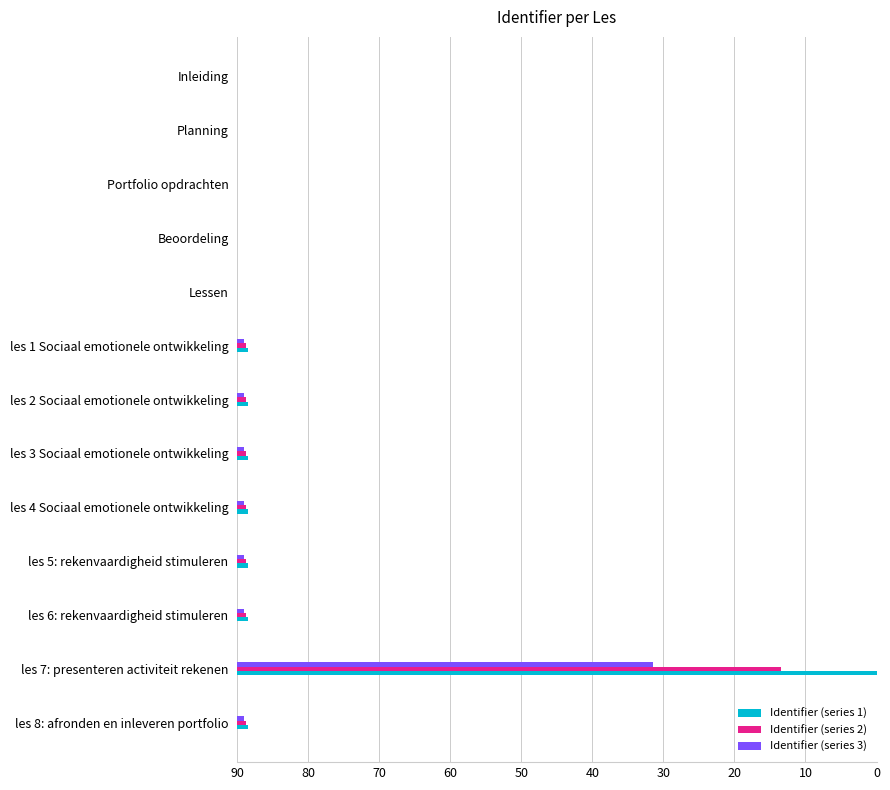

What are all the series names shown in the legend?

Identifier (series 1), Identifier (series 2), Identifier (series 3)